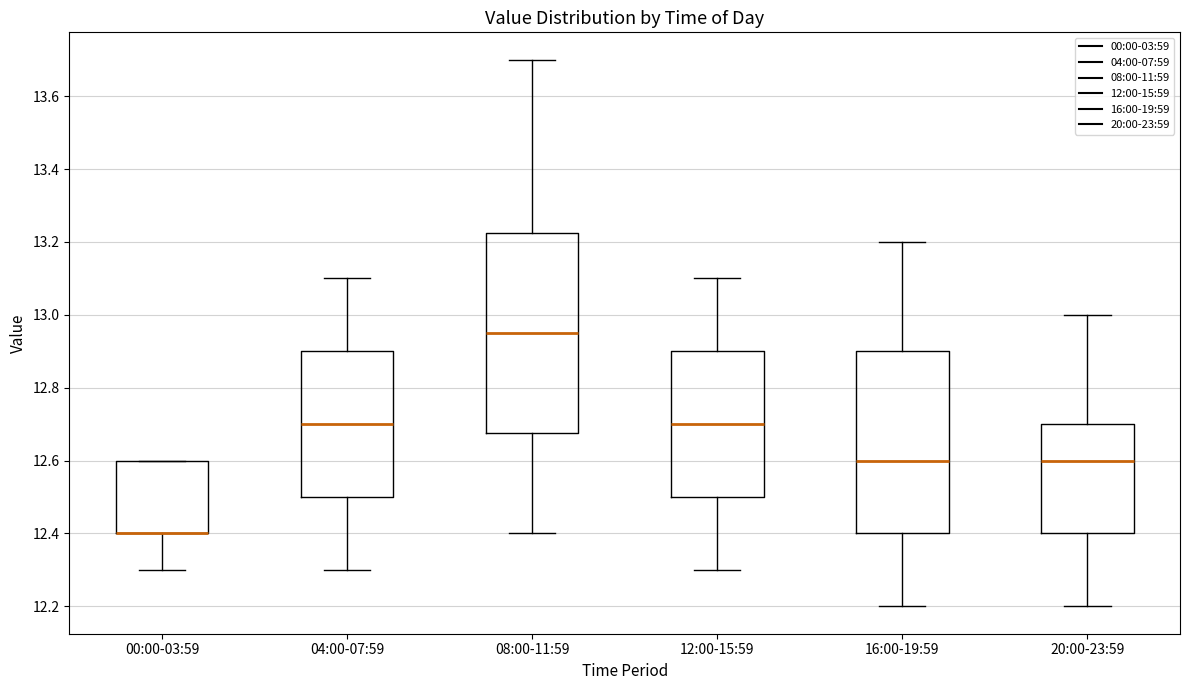

Where does the upper whisker of the box for 04:00-07:59 end on the y-axis? The values are not printed on the chart, so give them approximately, as read against the axis.

13.10